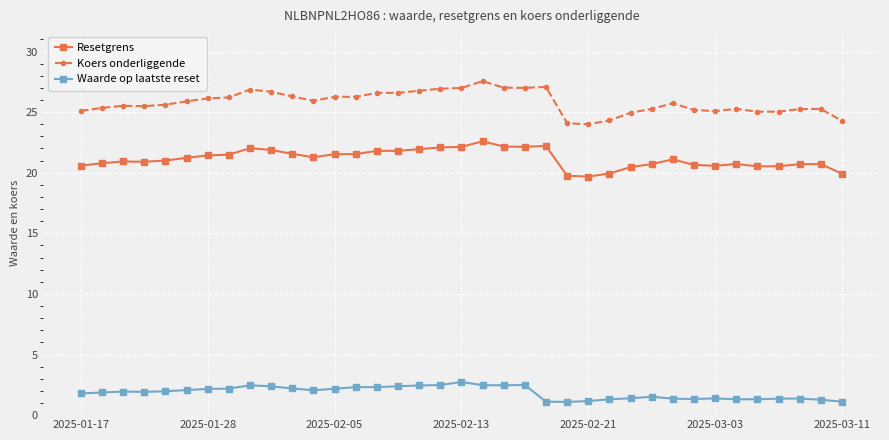

What is the difference between the second highest and second lowest values in the Waarde op laatste reset series?

1.4